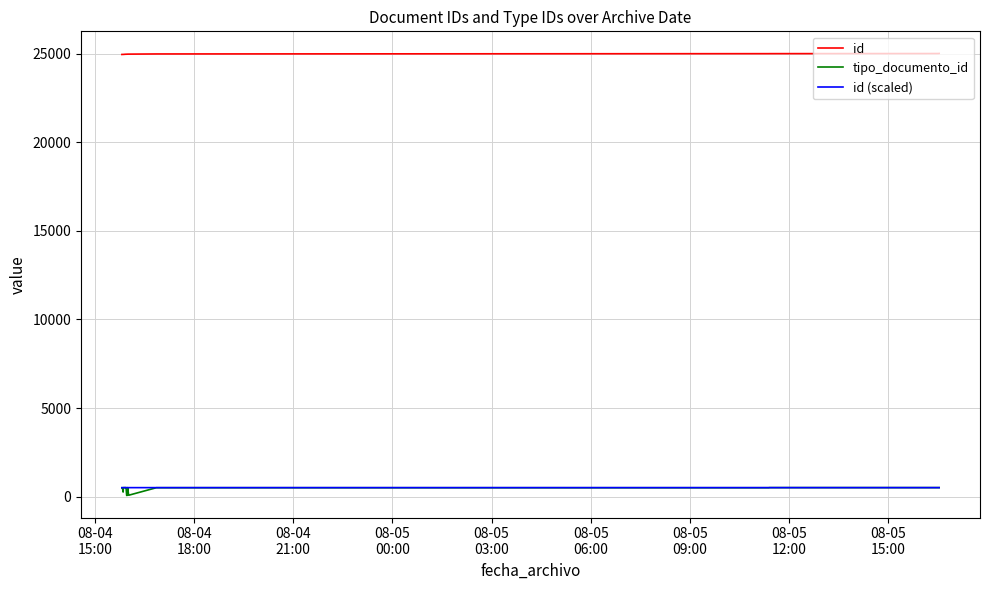

Which series has the largest range (max minus min)?

tipo_documento_id